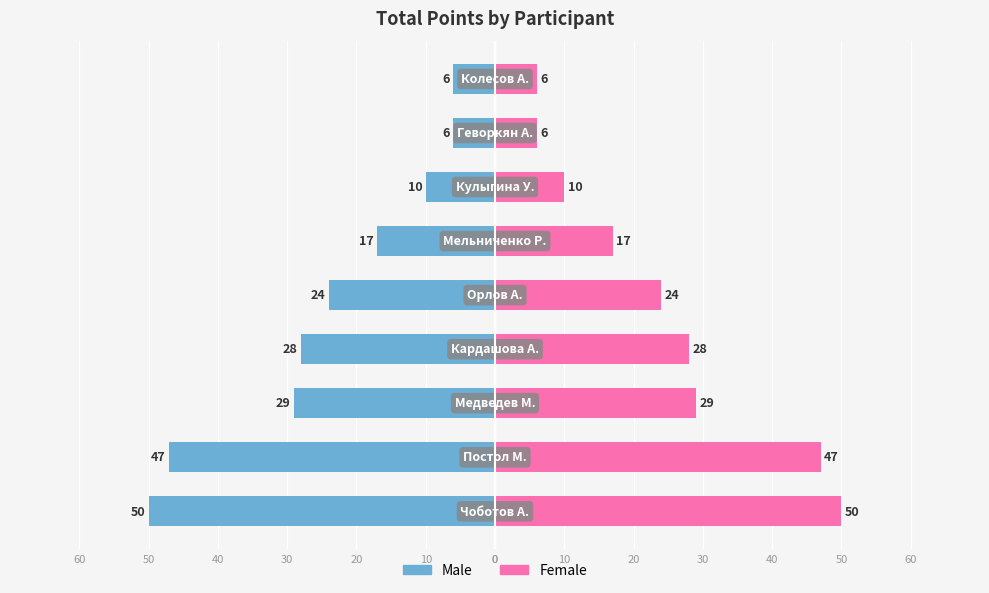

List the series in order of their overall mean, highest first.

Female, Male